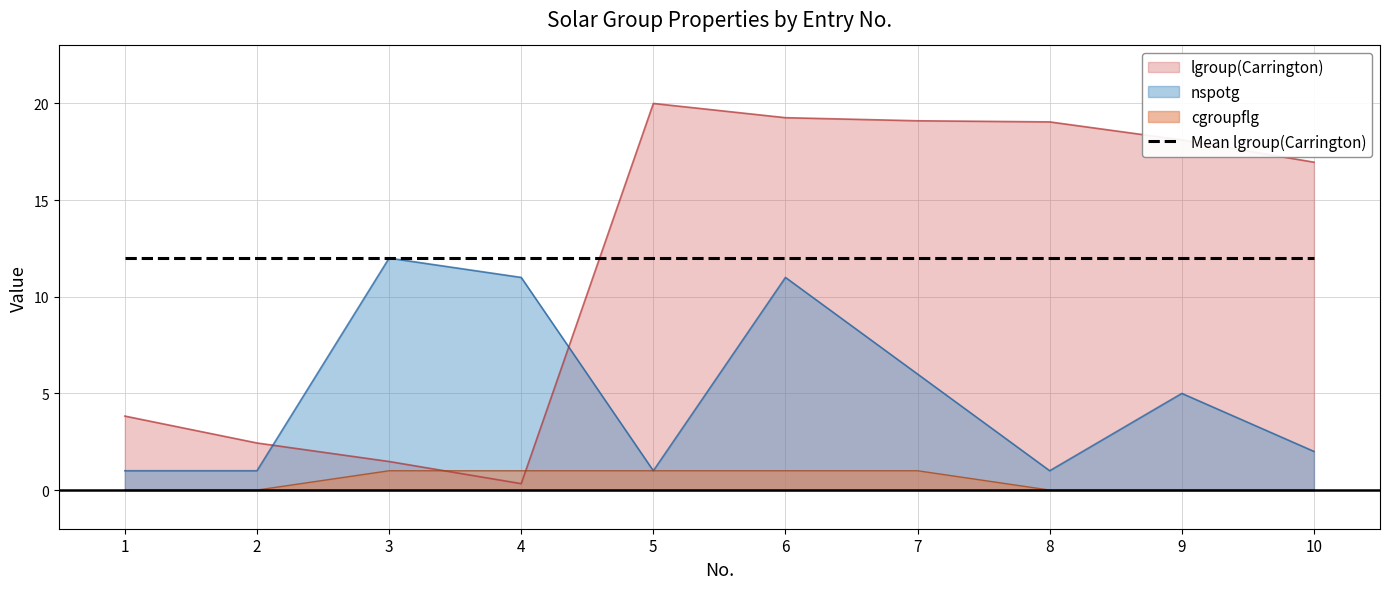

True or false: nspotg has a value of 16.7 at 4.

False